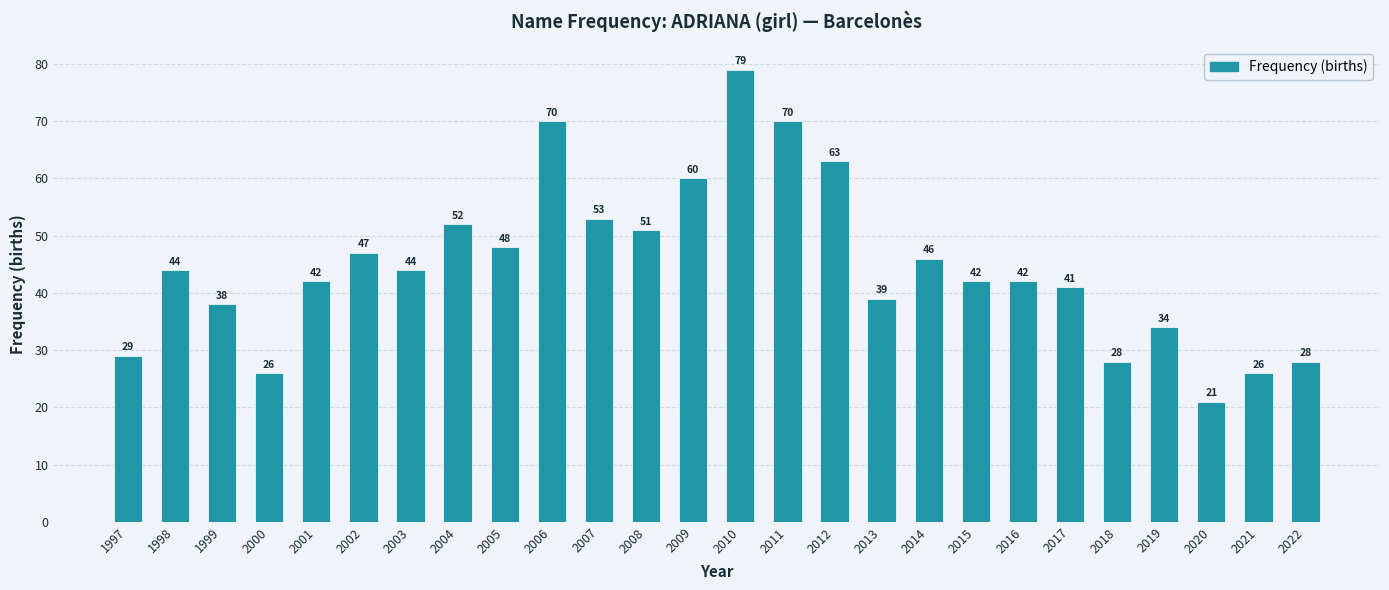

Which has a higher value, 2017 or 2015?

2015